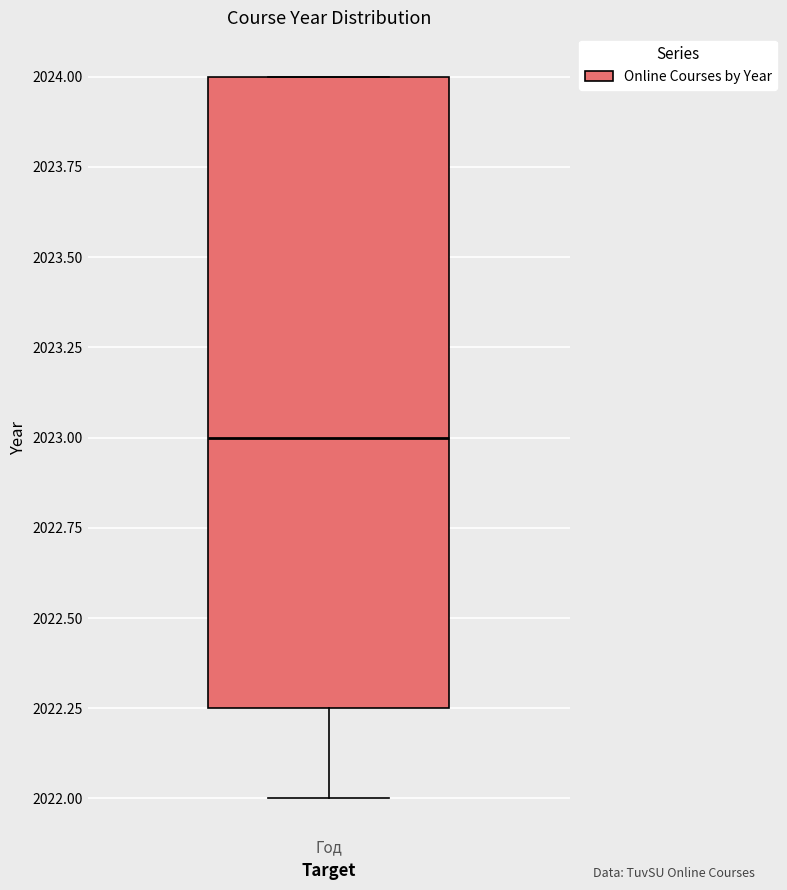

Where is the upper edge of the box for Год on the y-axis? The values are not printed on the chart, so give them approximately, as read against the axis.

2024.00